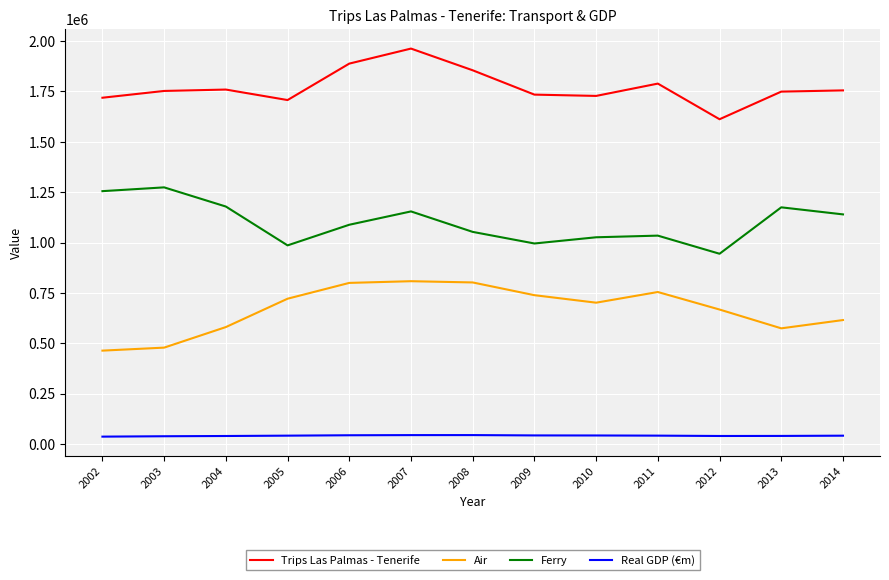

Which series changed the most between 2011 and 2012?

Trips Las Palmas - Tenerife